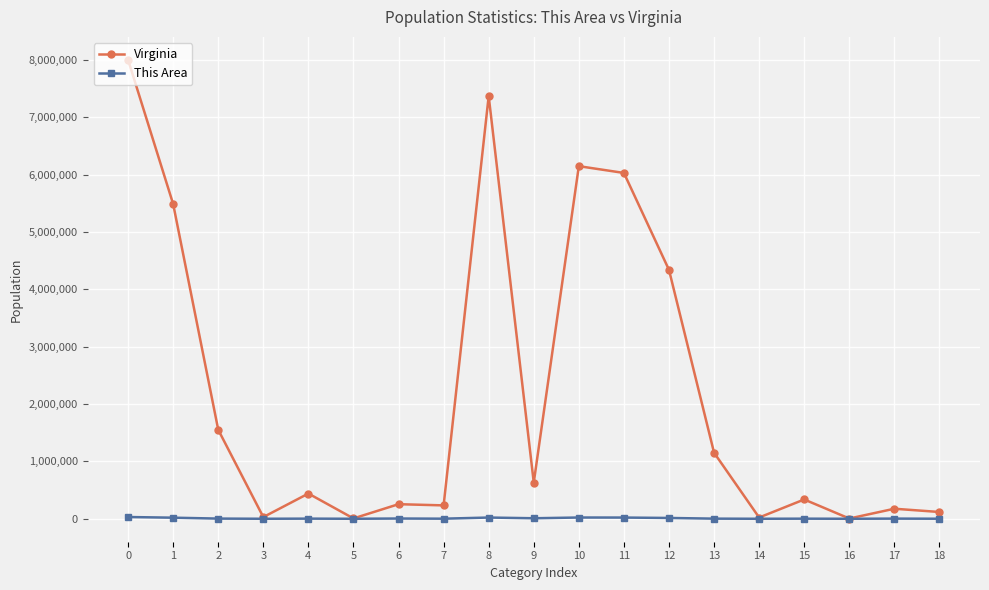

What is the maximum value shown in the chart?

8001024